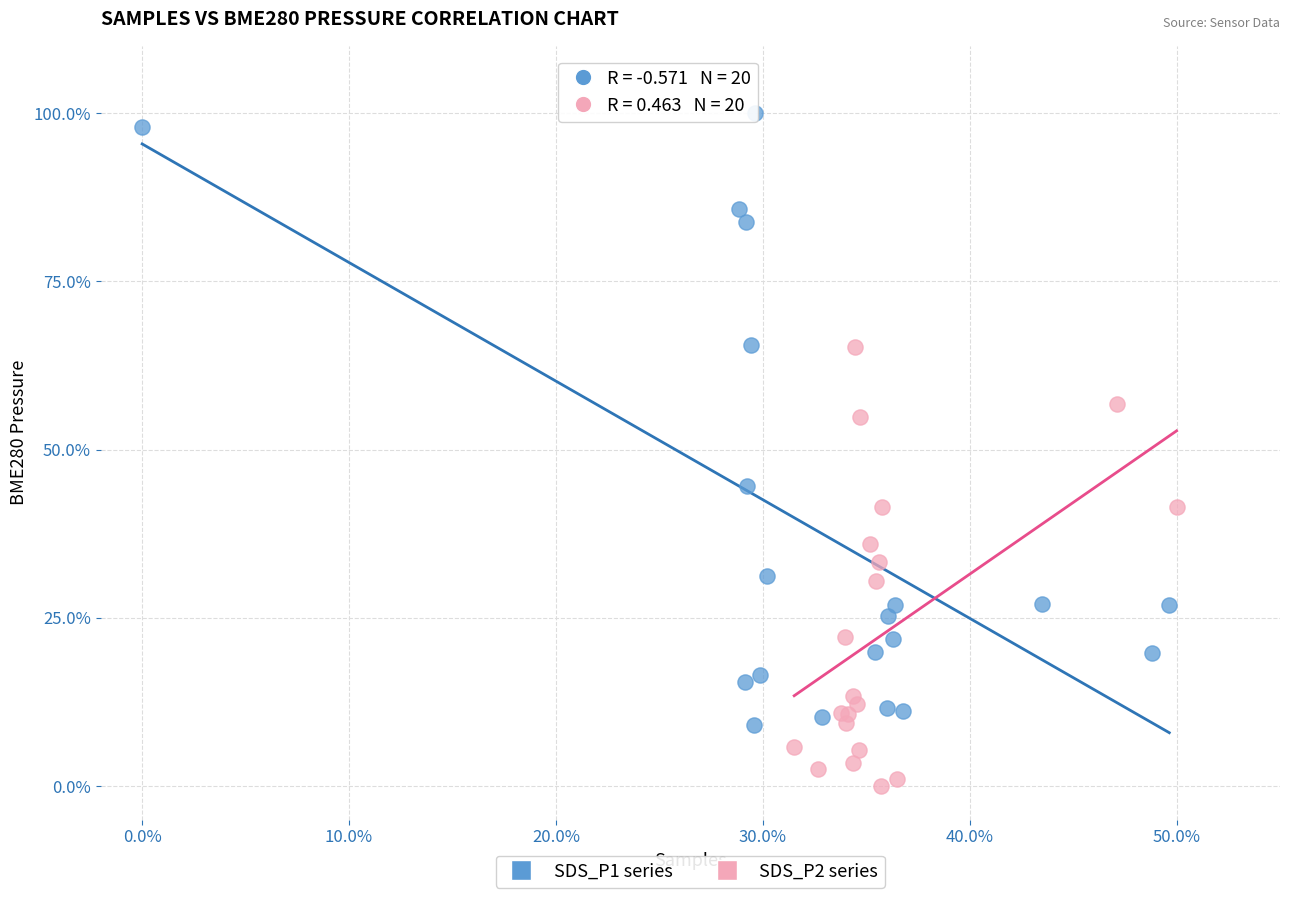

Which series contains the lowest Y value?

SDS_P2 series